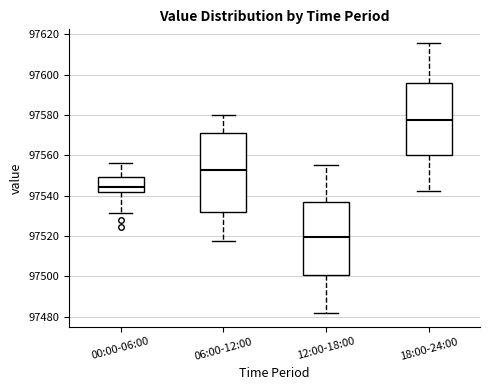

Reading left to right, read every box against the y-axis: the position of its median line, the range the box covers, and the ends of its whiskers. The values are not printed on the chart, so give them approximately, as read against the axis.

00:00-06:00: median 97544, box 97542 to 97550, whiskers 97532 to 97556
06:00-12:00: median 97552, box 97532 to 97570, whiskers 97518 to 97580
12:00-18:00: median 97520, box 97500 to 97538, whiskers 97482 to 97556
18:00-24:00: median 97578, box 97560 to 97596, whiskers 97542 to 97616